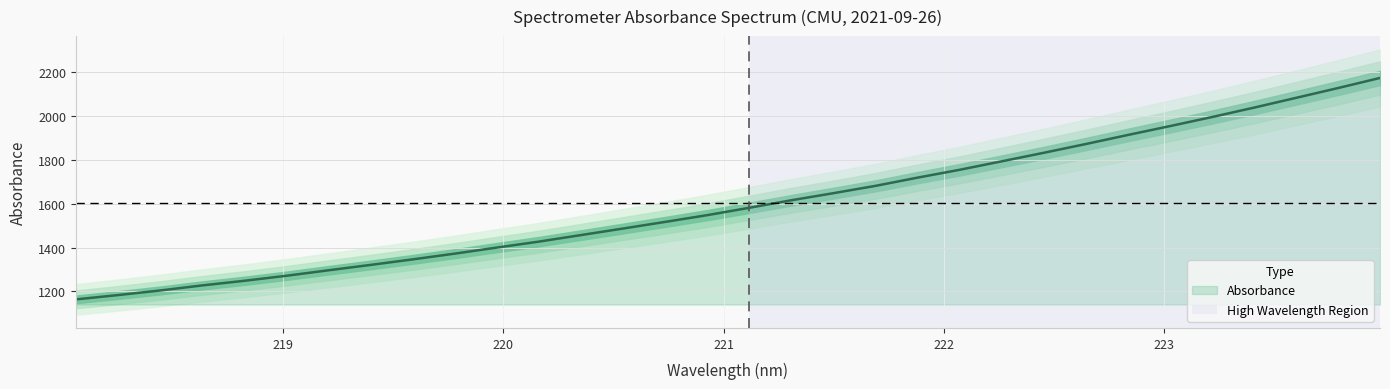

What is the ratio of the value at 218.0596 to the value at 221.3083?

0.7